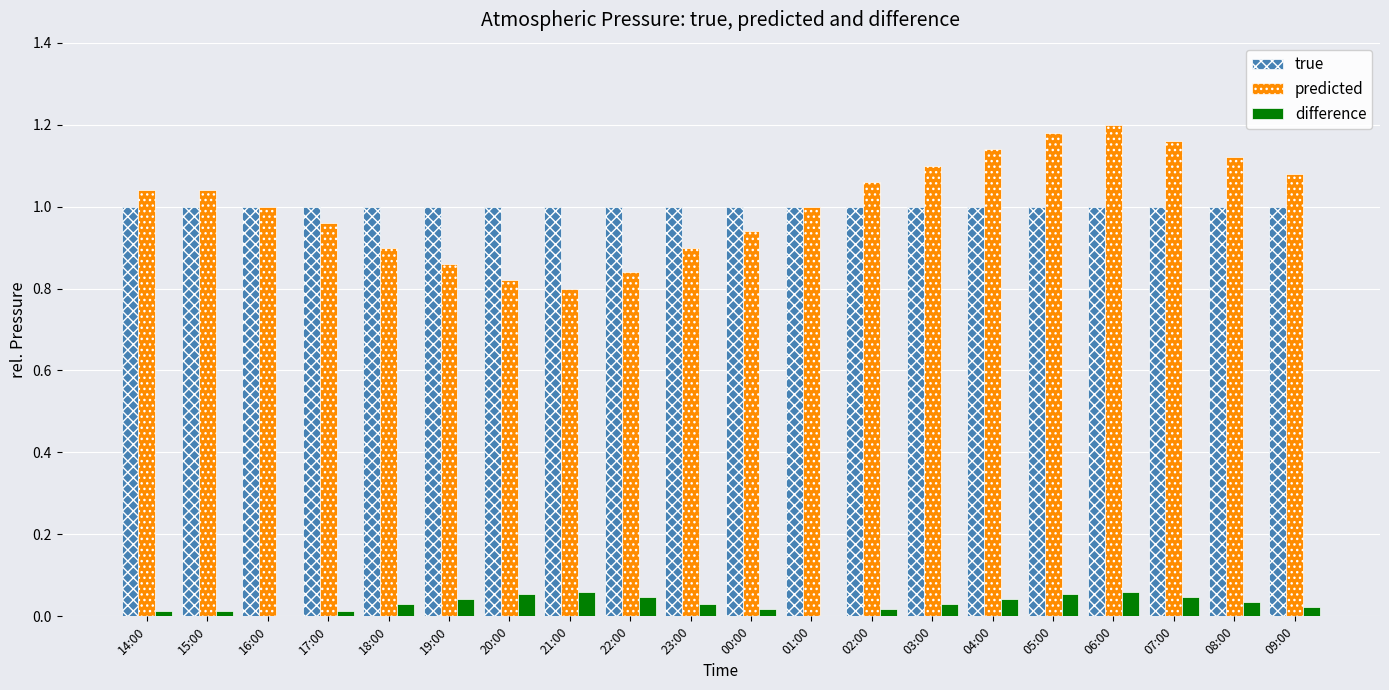

Which series changed the most between 22:00 and 23:00?

predicted